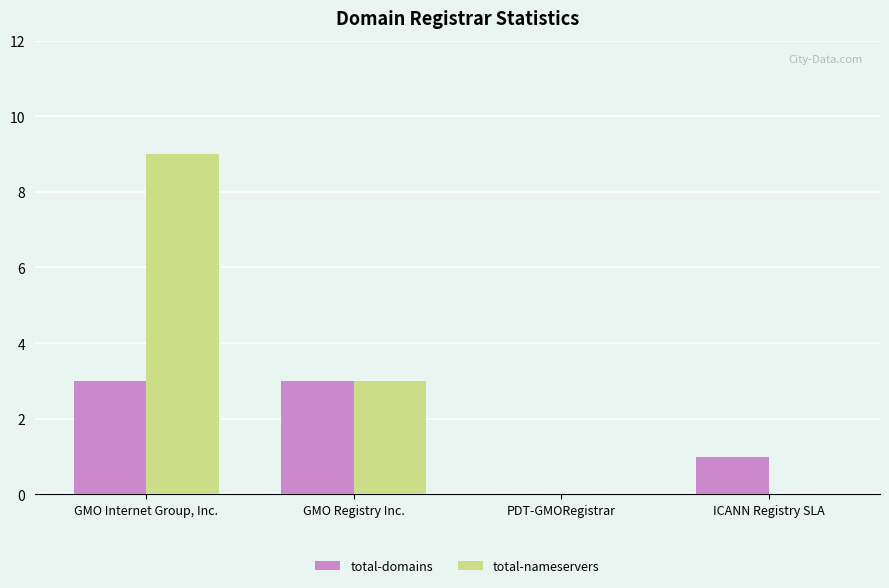

At which category is the sum across all series the highest?

GMO Internet Group, Inc.